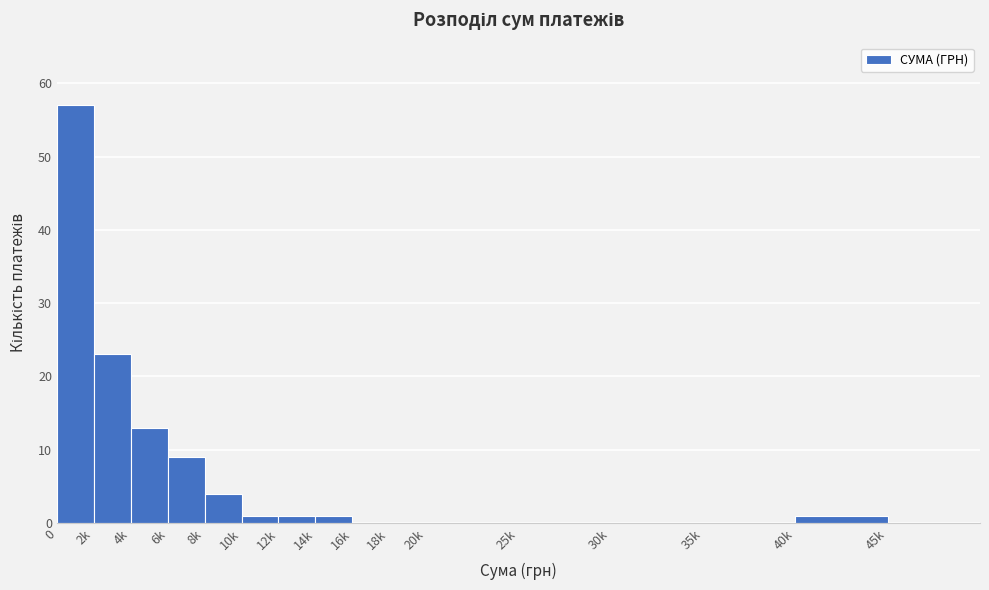

At which label is the value closest to 28?

2k